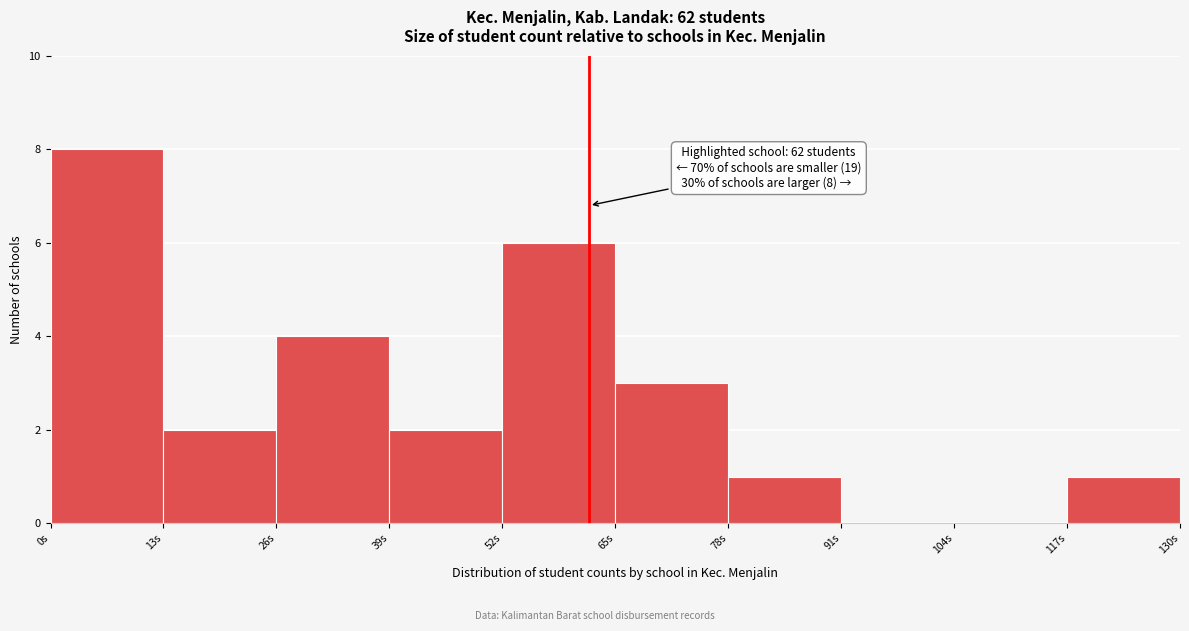

Over which range of the x-axis is the bar tallest?

0 to 13